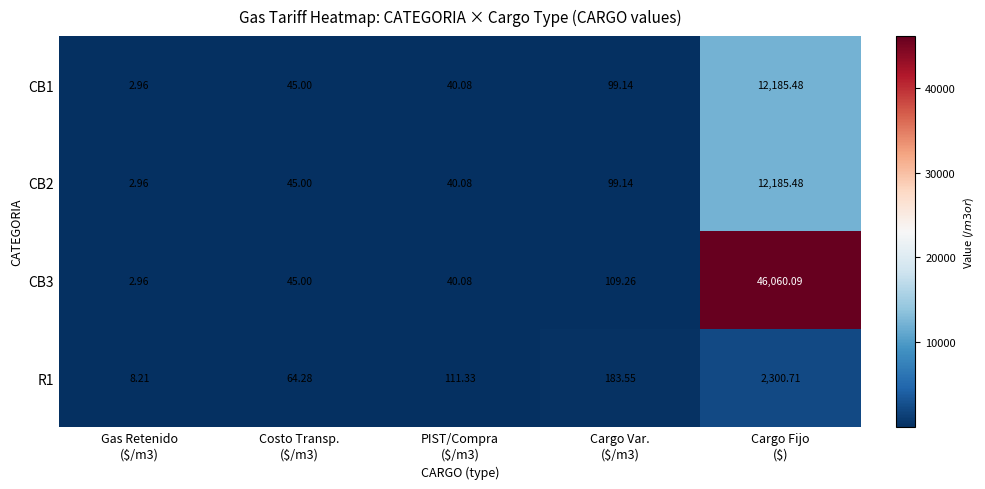

Count the number of categories in the chart.

5